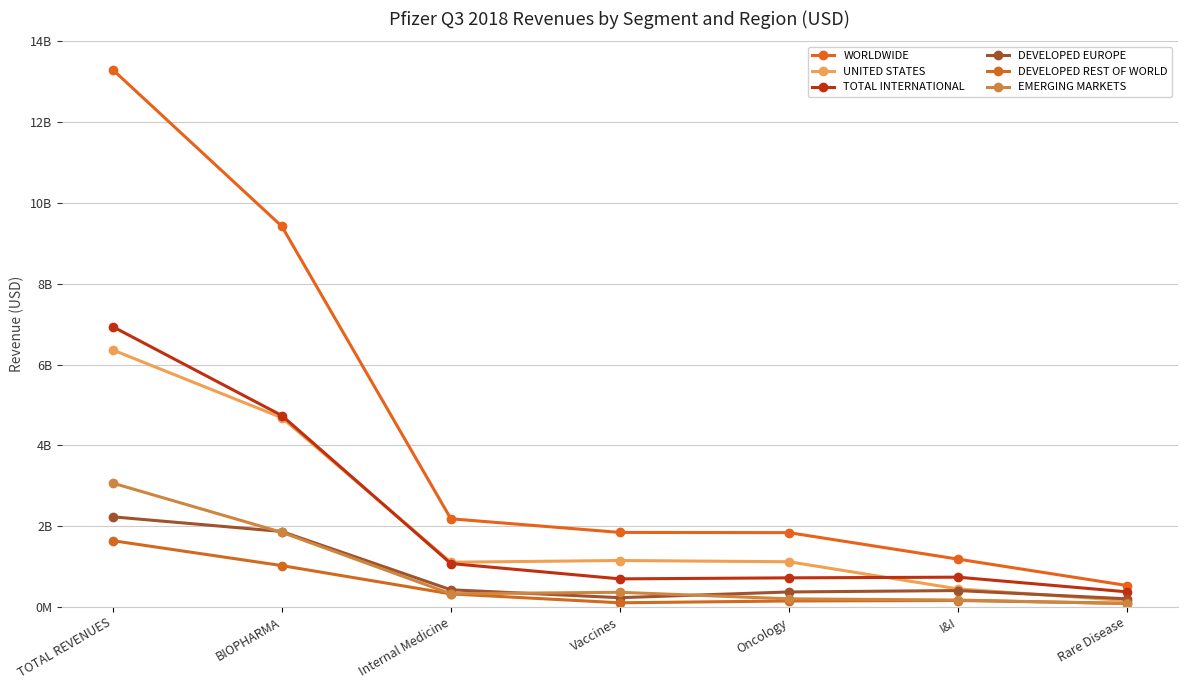

How many values in the WORLDWIDE series exceed 1844867310?

4